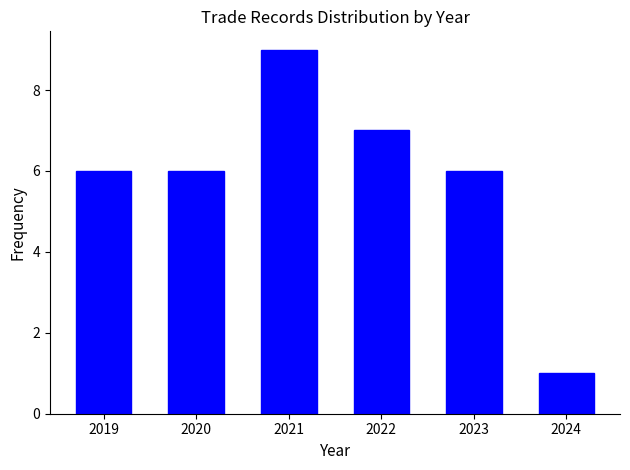

Reading right to left, what are all the values shown in this chart?

1	6	7	9	6	6